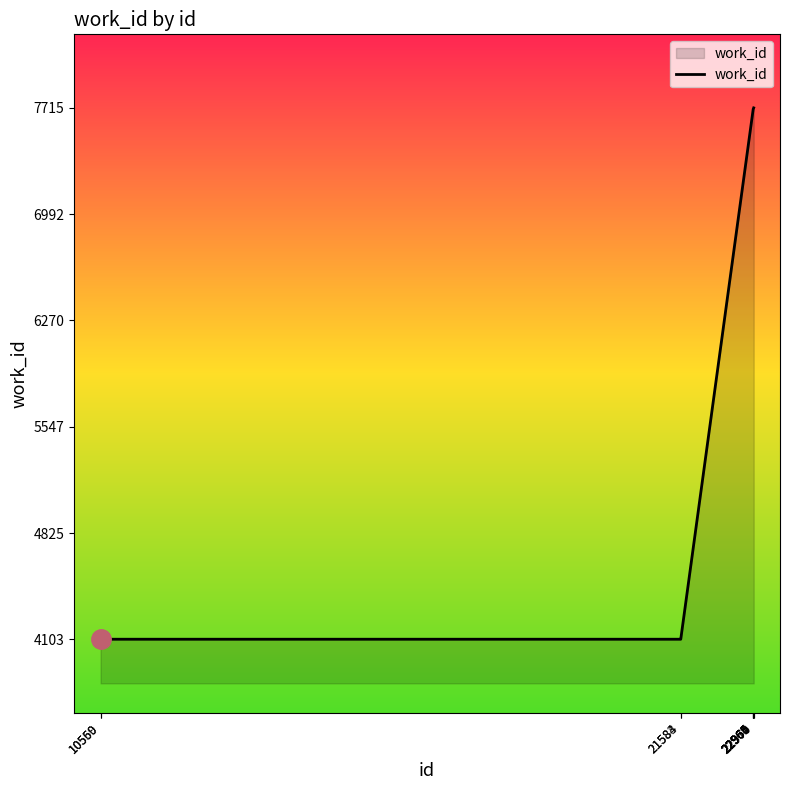

What is the difference between the maximum and minimum values?

3612